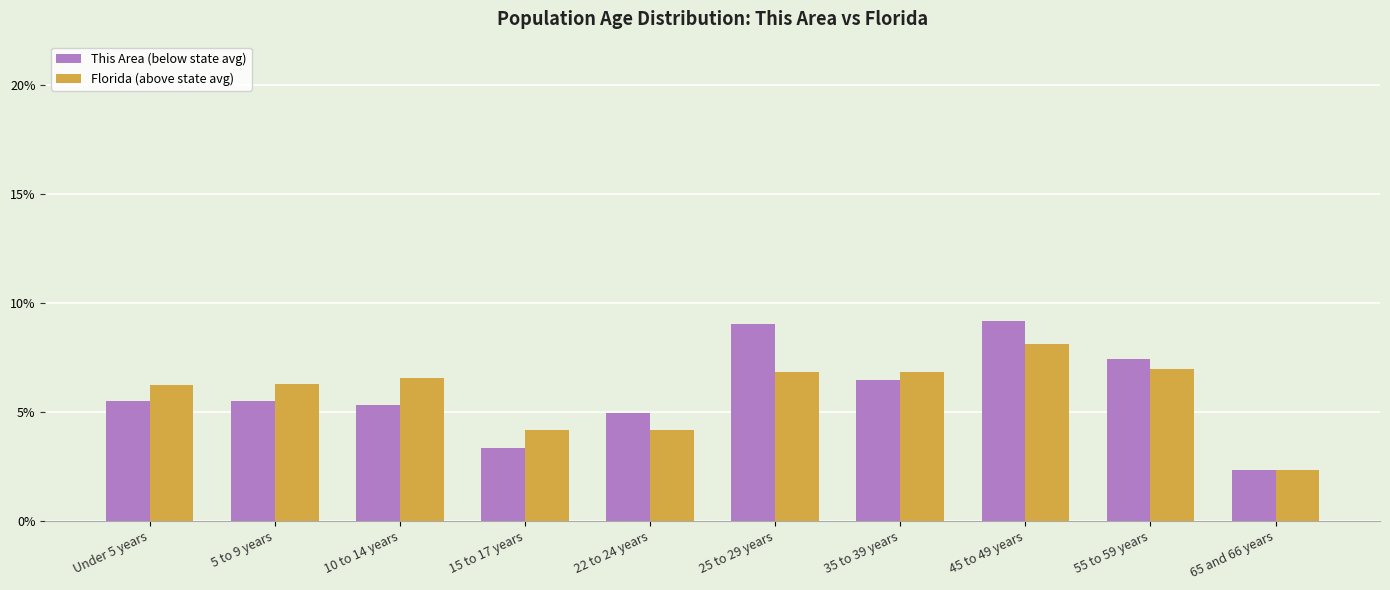

The This Area (below state avg) series shows 6.5 at 35 to 39 years. True or false?

True